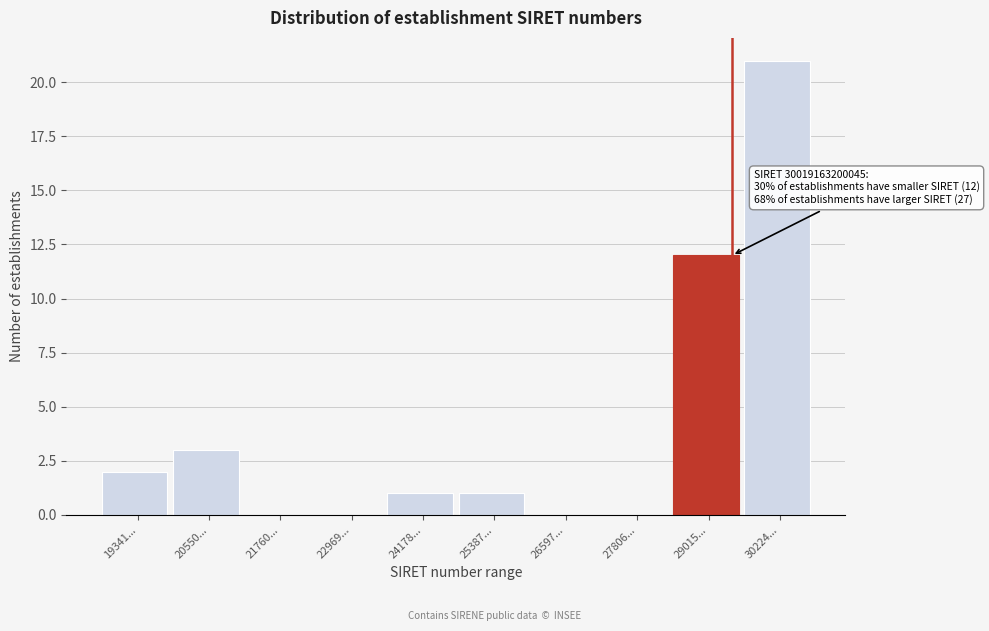

Reading left to right, list all the values displayed in this chart.

19341...=2	20550...=3	21760...=0	22969...=0	24178...=1	25387...=1	26597...=0	27806...=0	29015...=12	30224...=21